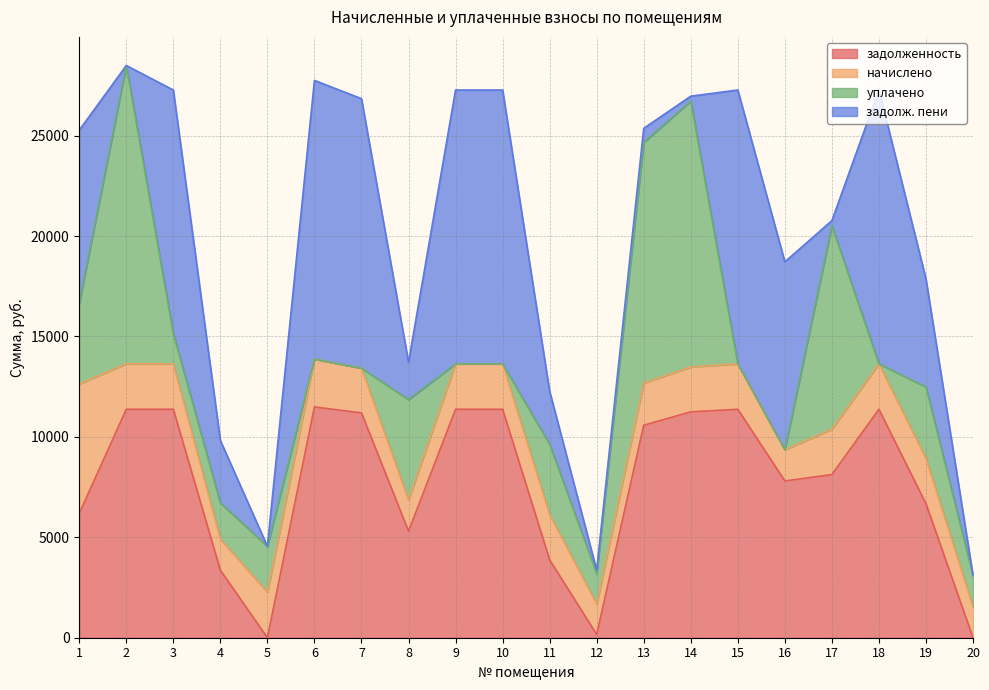

Which series has the largest total across all categories?

задолженность